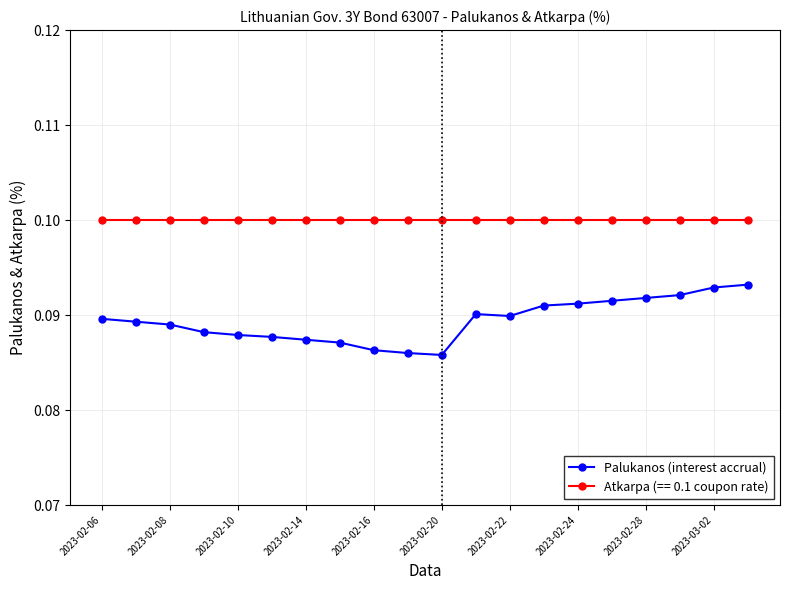

Is this an area chart (filled region under the line)?

No